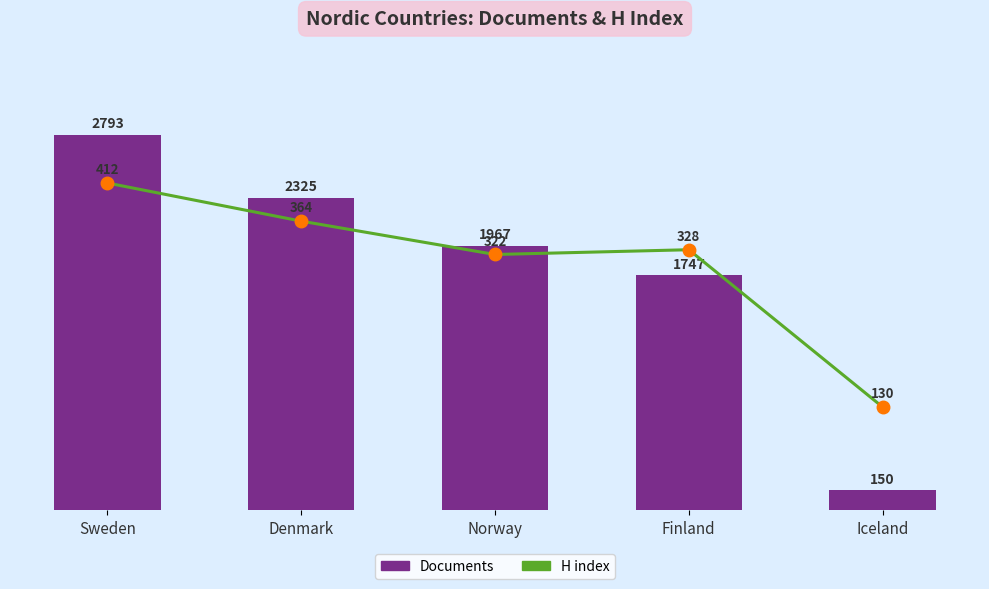

List the series in order of their overall mean, highest first.

Documents, H index